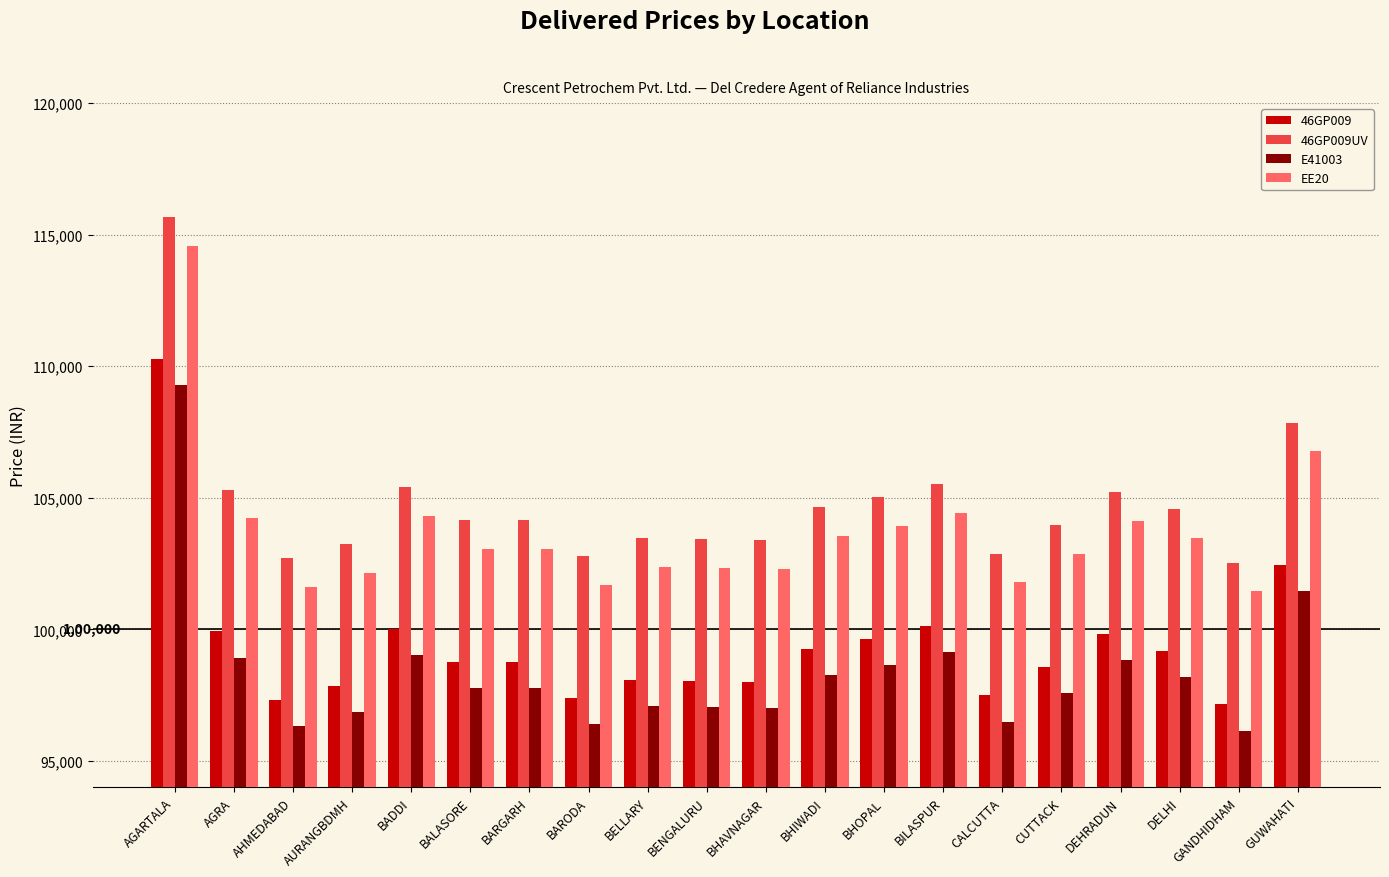

Between BADDI and GANDHIDHAM, which series saw the biggest shift?

EE20